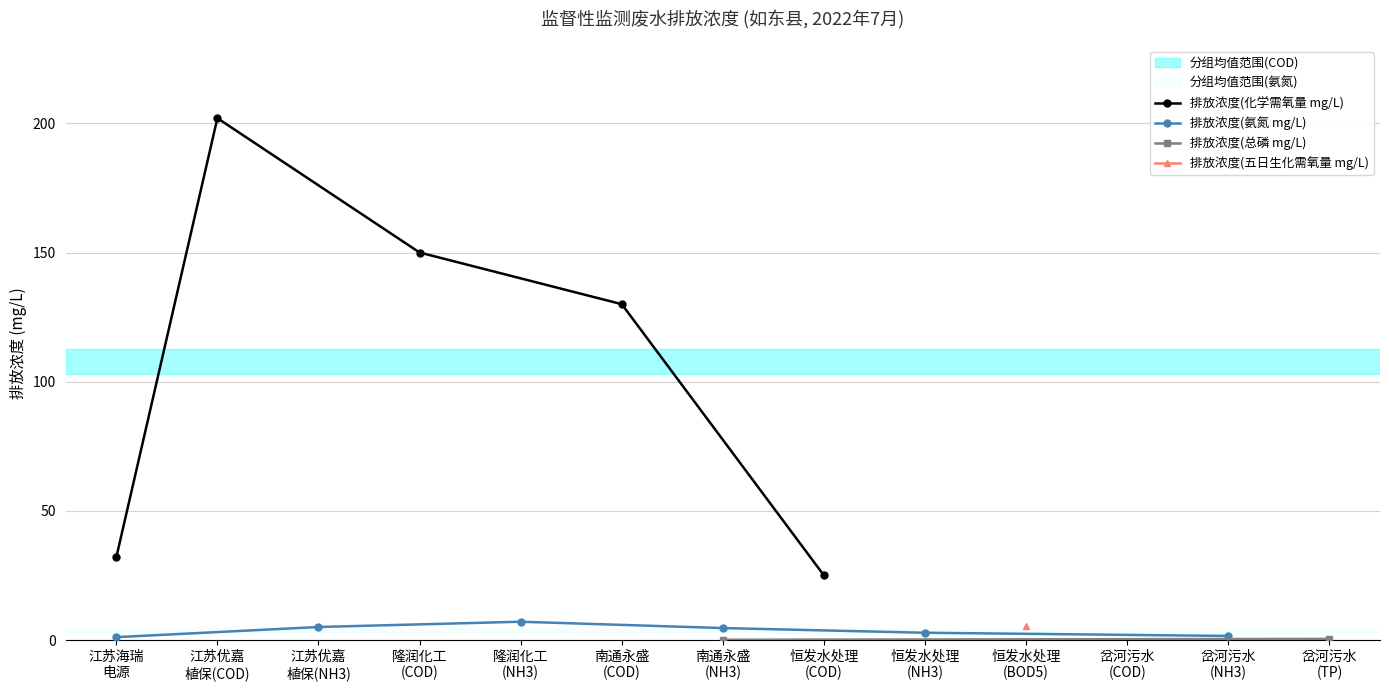

What is the maximum value for 排放浓度(化学需氧量 mg/L)?

202